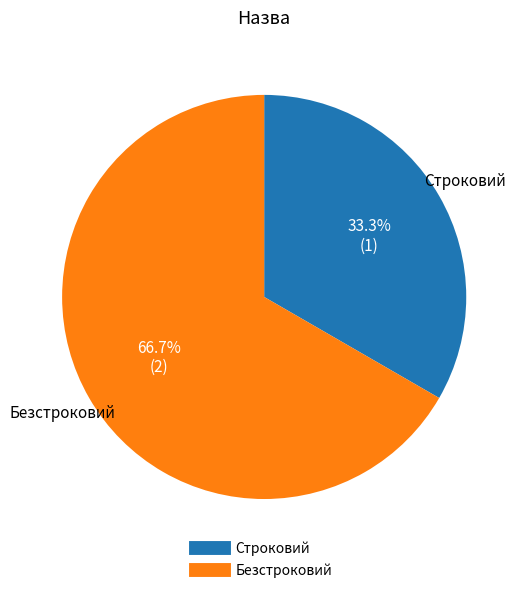

To the nearest percent, what is the difference between the Строковий and Безстроковий slice percentages?

33%